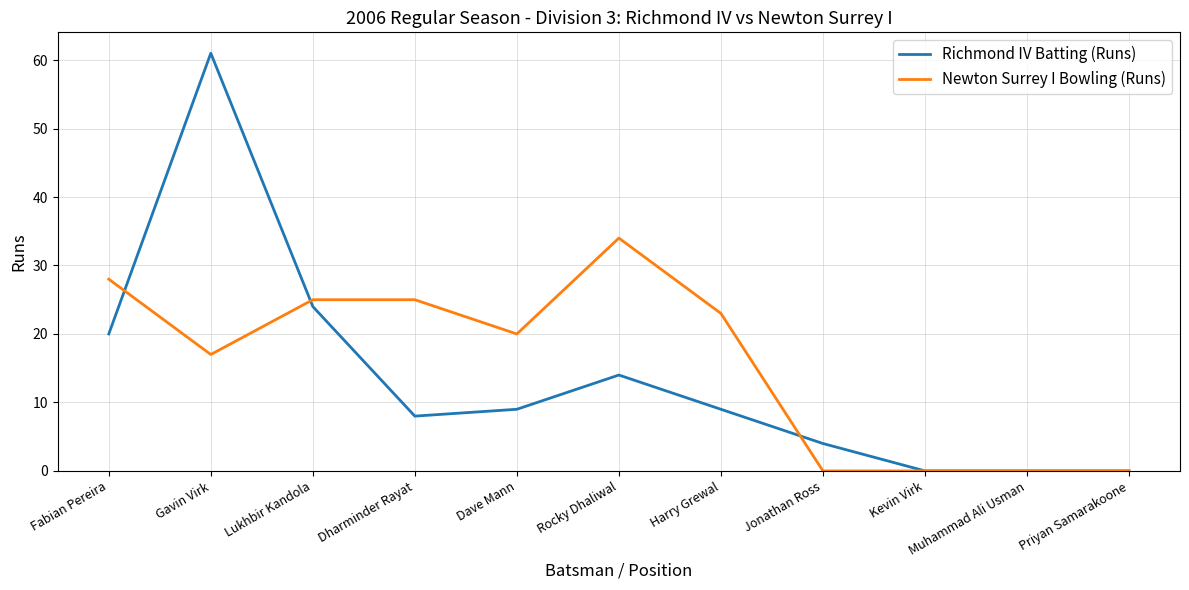

Reading left to right, list all the values displayed in this chart.

Richmond IV Batting (Runs): Fabian Pereira=20	Gavin Virk=61	Lukhbir Kandola=24	Dharminder Rayat=8	Dave Mann=9	Rocky Dhaliwal=14	Harry Grewal=9	Jonathan Ross=4	Kevin Virk=0	Muhammad Ali Usman=0	Priyan Samarakoone=0
Newton Surrey I Bowling (Runs): Fabian Pereira=28	Gavin Virk=17	Lukhbir Kandola=25	Dharminder Rayat=25	Dave Mann=20	Rocky Dhaliwal=34	Harry Grewal=23	Jonathan Ross=0	Kevin Virk=0	Muhammad Ali Usman=0	Priyan Samarakoone=0